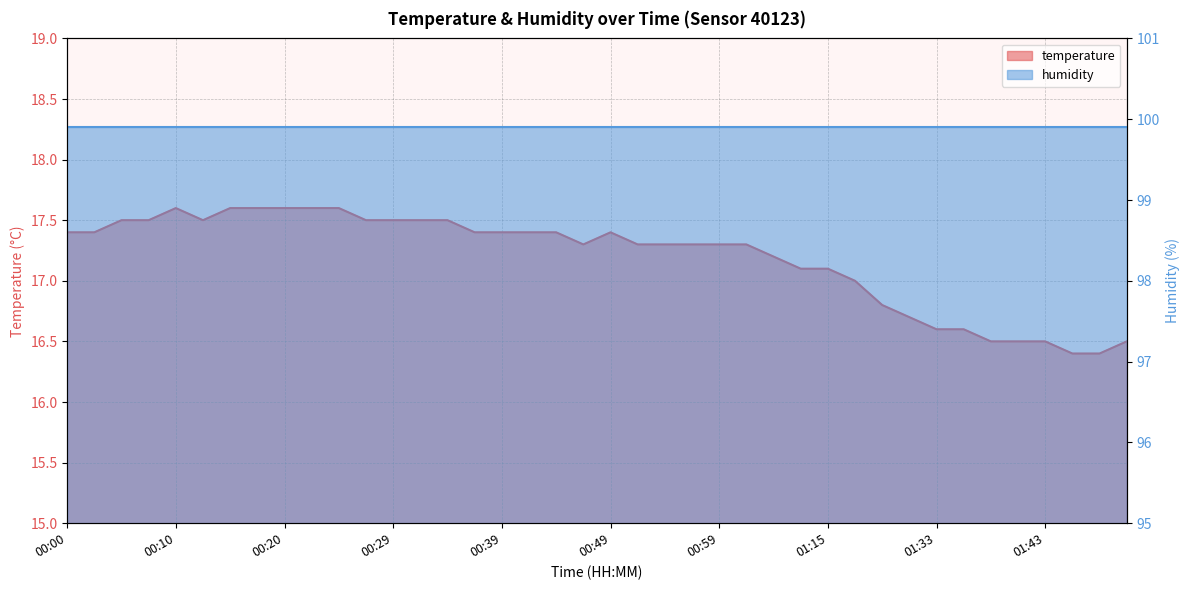

At which label is the value closest to 17?

01:20